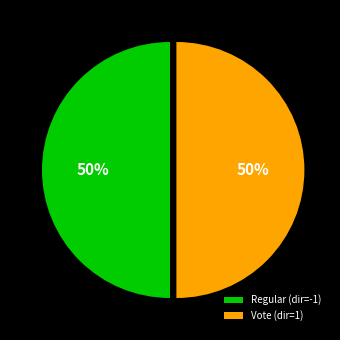

Is the sum of Vote (dir=1) and Regular (dir=-1) greater than half?

Yes